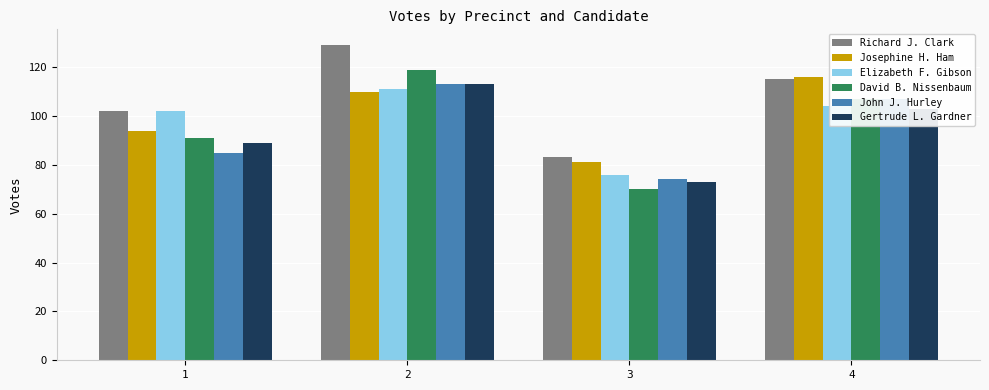

Is it true that John J. Hurley equals 113 at 2?

True